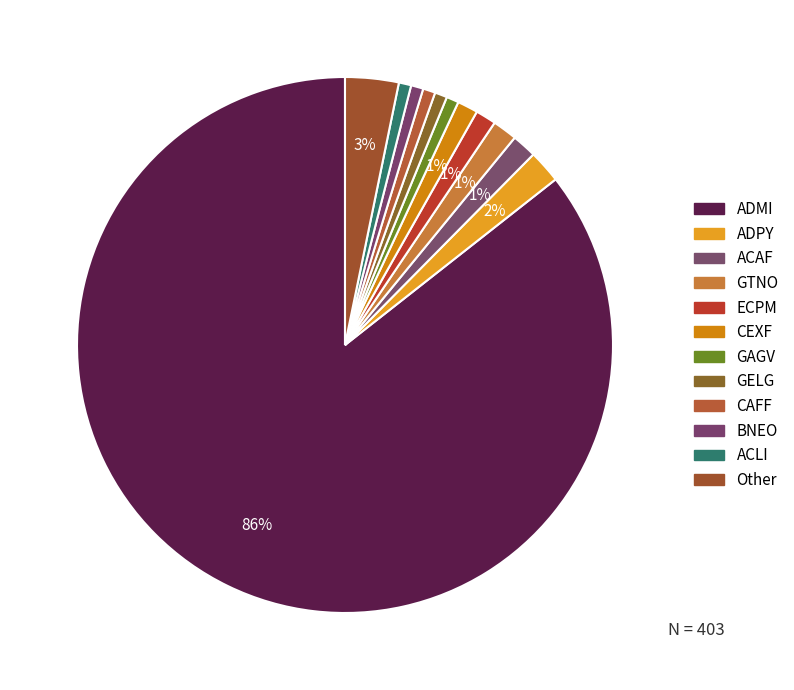

Which category has the biggest portion of the pie?

ADMI